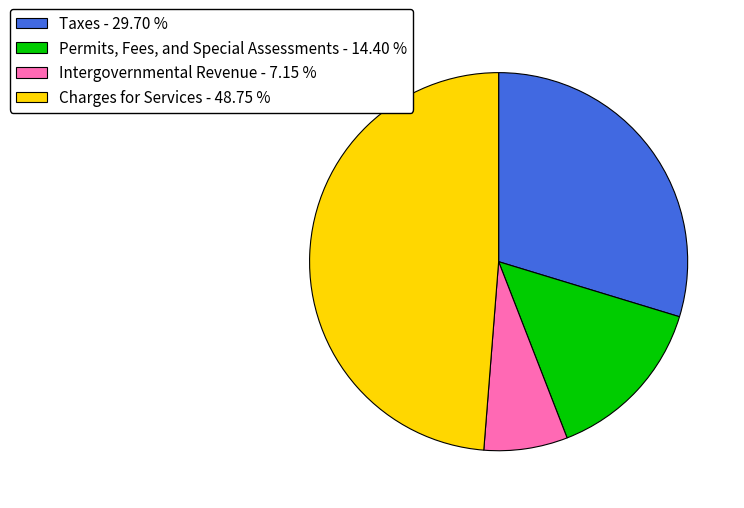

Is Charges for Services the majority of the pie?

No